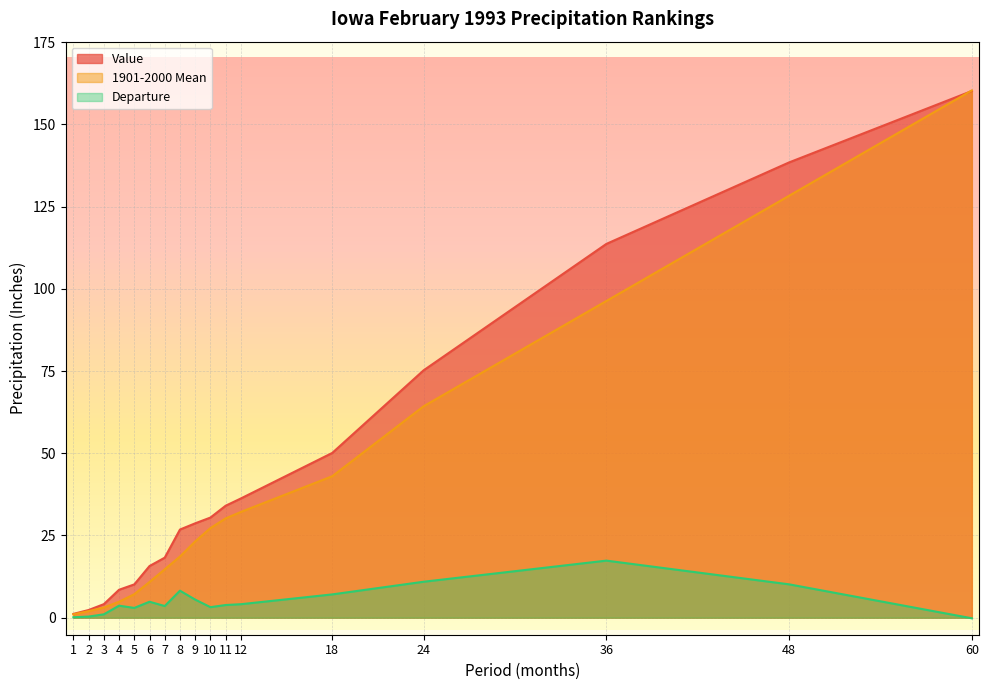

List the labels in order of 1901-2000 Mean value, largest first.

60, 48, 36, 24, 18, 12, 11, 10, 9, 8, 7, 6, 5, 4, 3, 2, 1